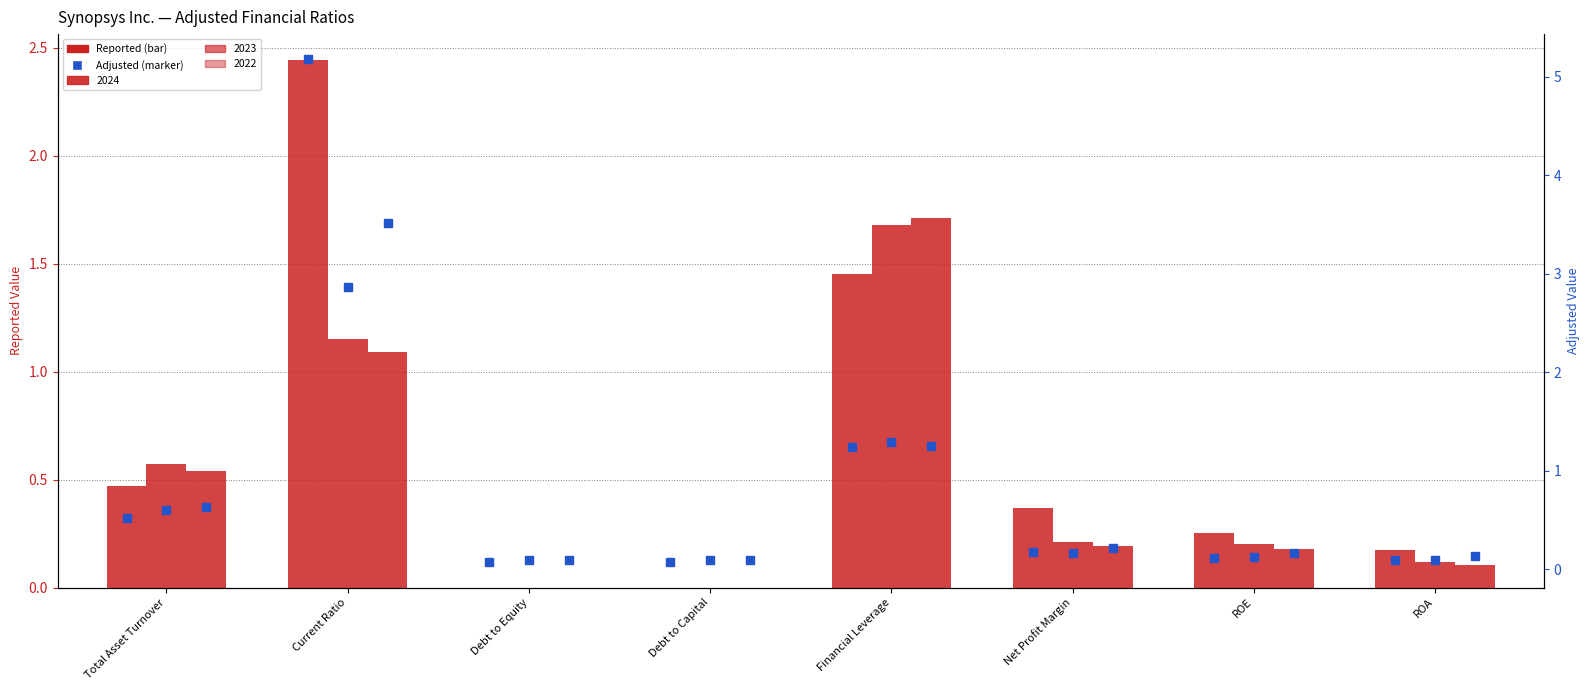

What is the total value across all series at Debt to Equity?

0.2